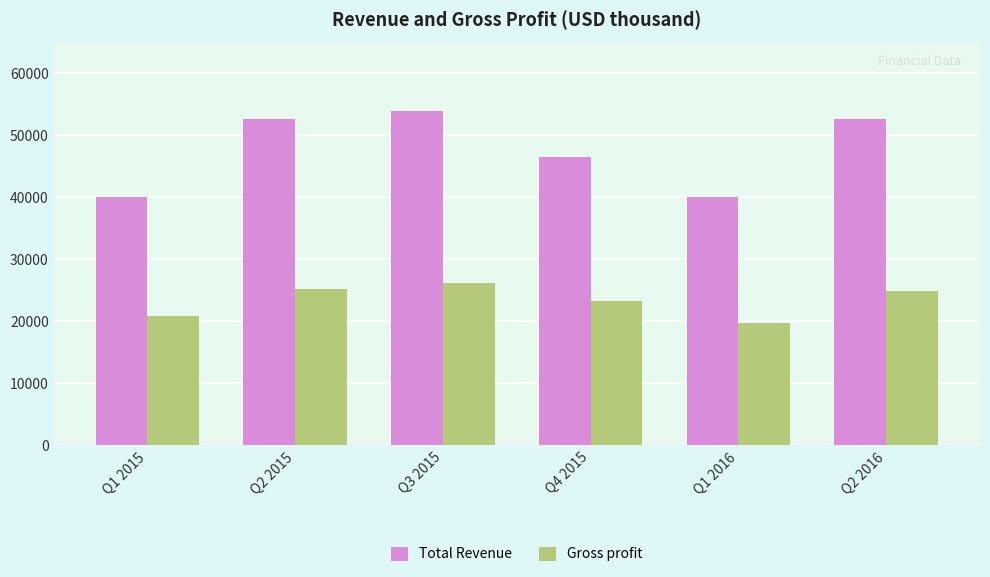

What is the sum of the Gross profit values at Q1 2016 and Q3 2015?

45857.8